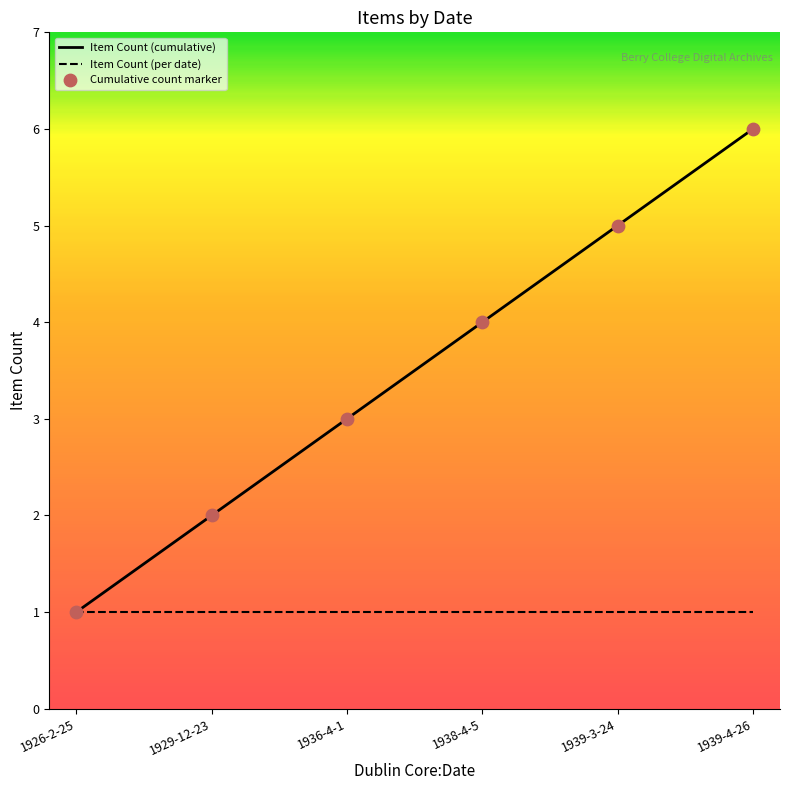

At which category is the sum across all series the highest?

1939-4-26